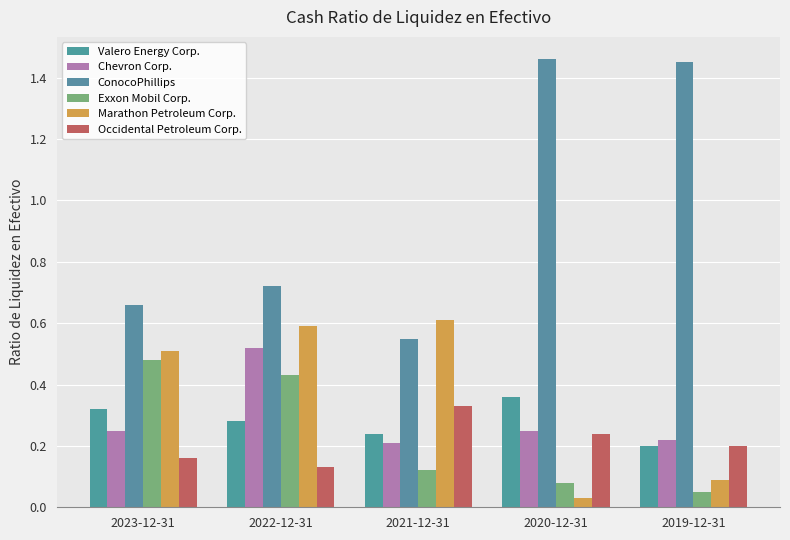

What is the average value of the Chevron Corp. series?

0.3